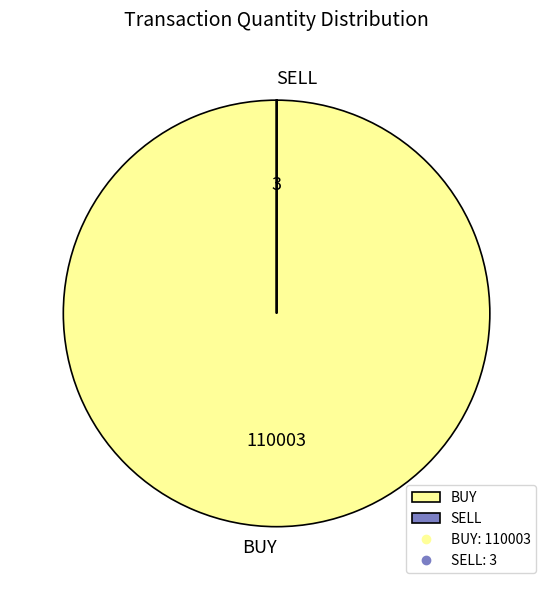

Does any single category account for the majority?

Yes